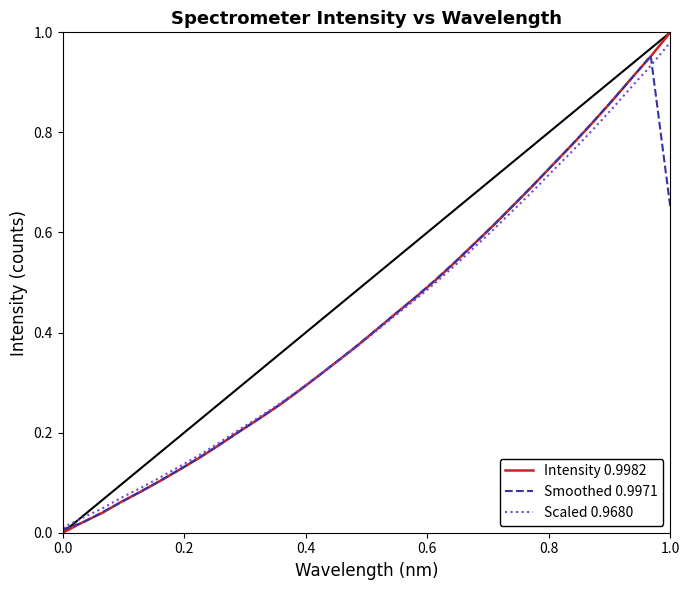

Which series has the largest range (max minus min)?

Intensity 0.9982